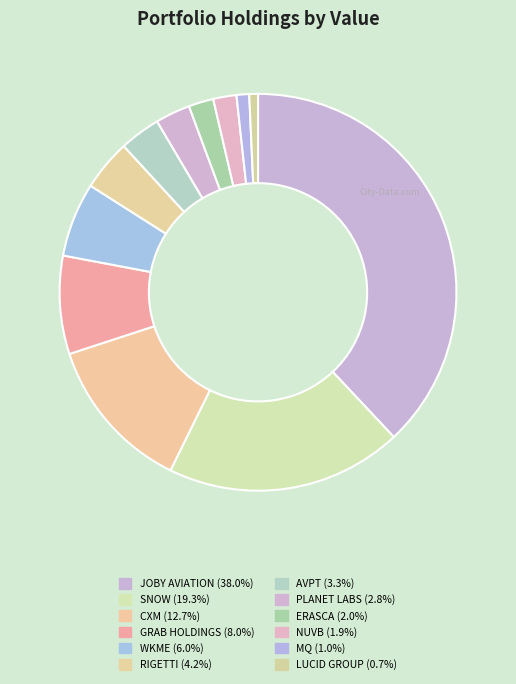

Which slice is the smallest?

LUCID GROUP